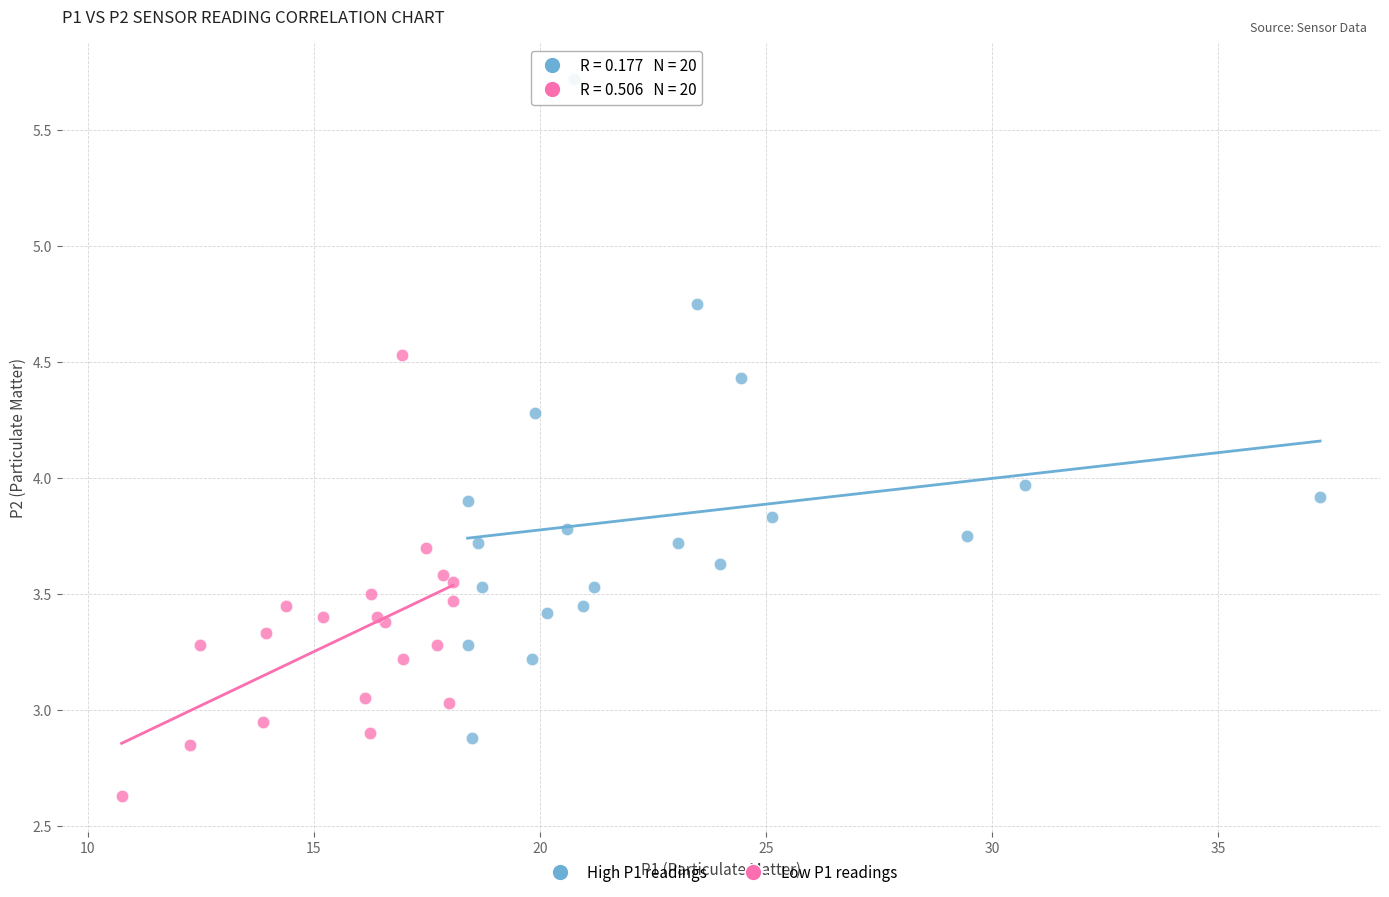

What are all the series names shown in the legend?

High P1 readings, Low P1 readings